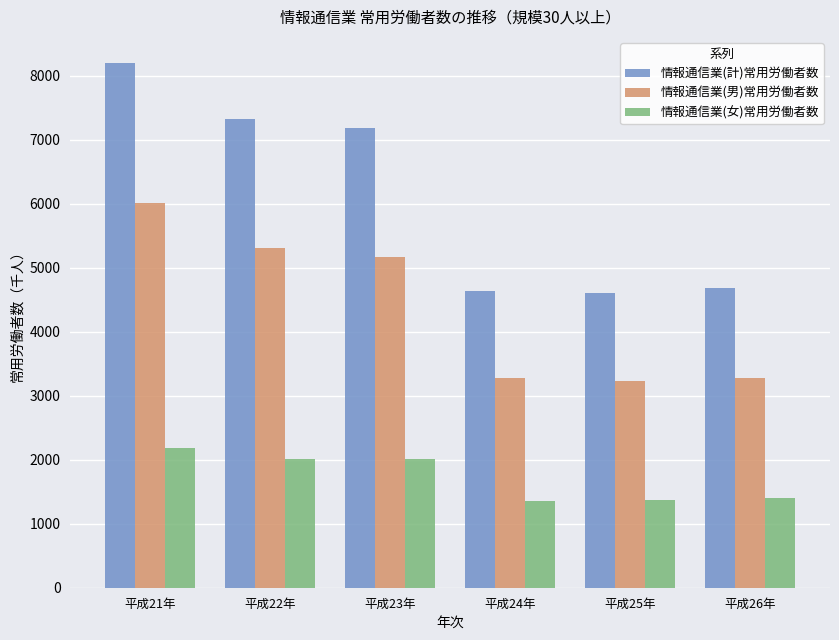

What is the maximum value shown in the chart?

8201